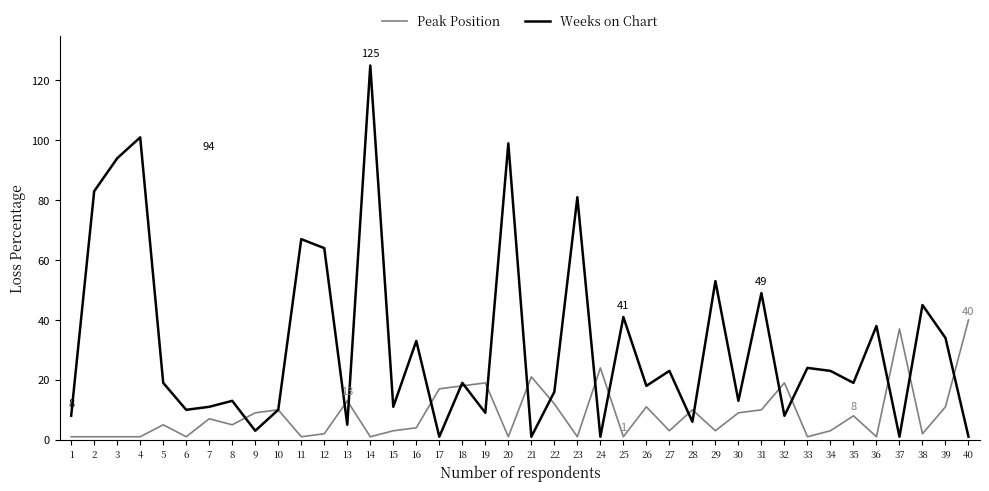

How many lines are shown in the chart?

2